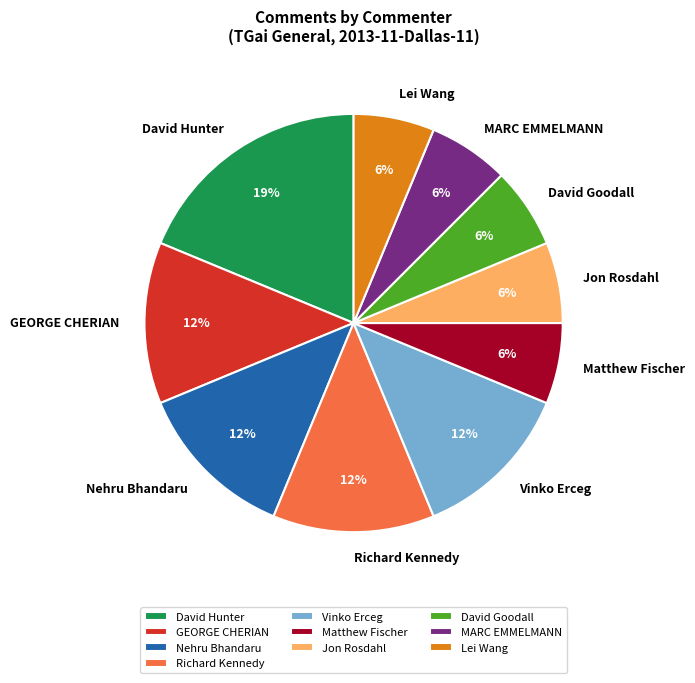

Between Jon Rosdahl and GEORGE CHERIAN, which is larger?

GEORGE CHERIAN